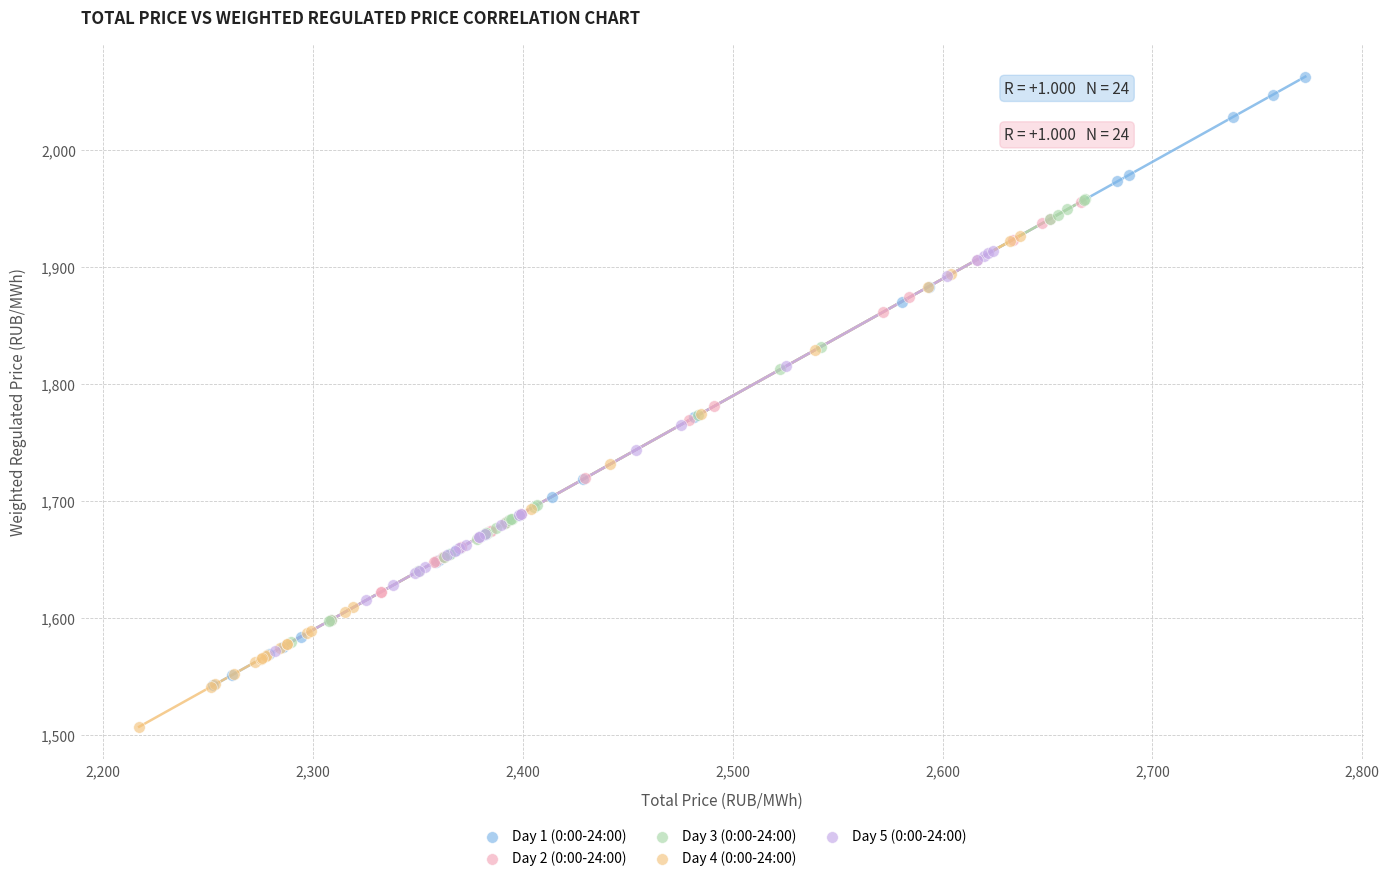

Which series reaches the maximum Y coordinate?

Day 1 (0:00-24:00)